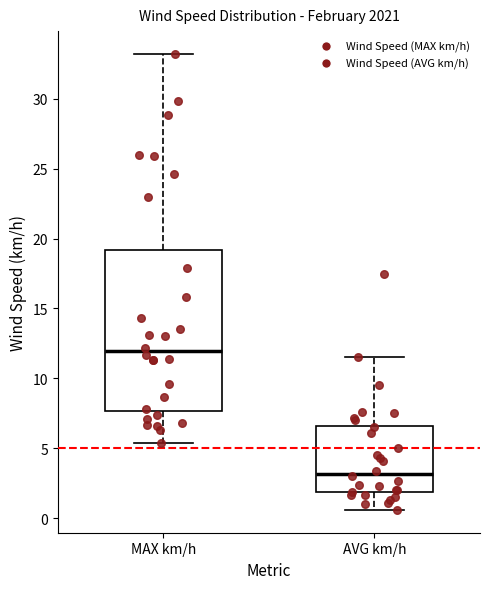

Reading left to right, read every box against the y-axis: the position of its median line, the range the box covers, and the ends of its whiskers. The values are not printed on the chart, so give them approximately, as read against the axis.

MAX km/h: median 12.0, box 7.5 to 19.0, whiskers 5.5 to 33.0
AVG km/h: median 3.0, box 2.0 to 6.5, whiskers 0.5 to 11.5